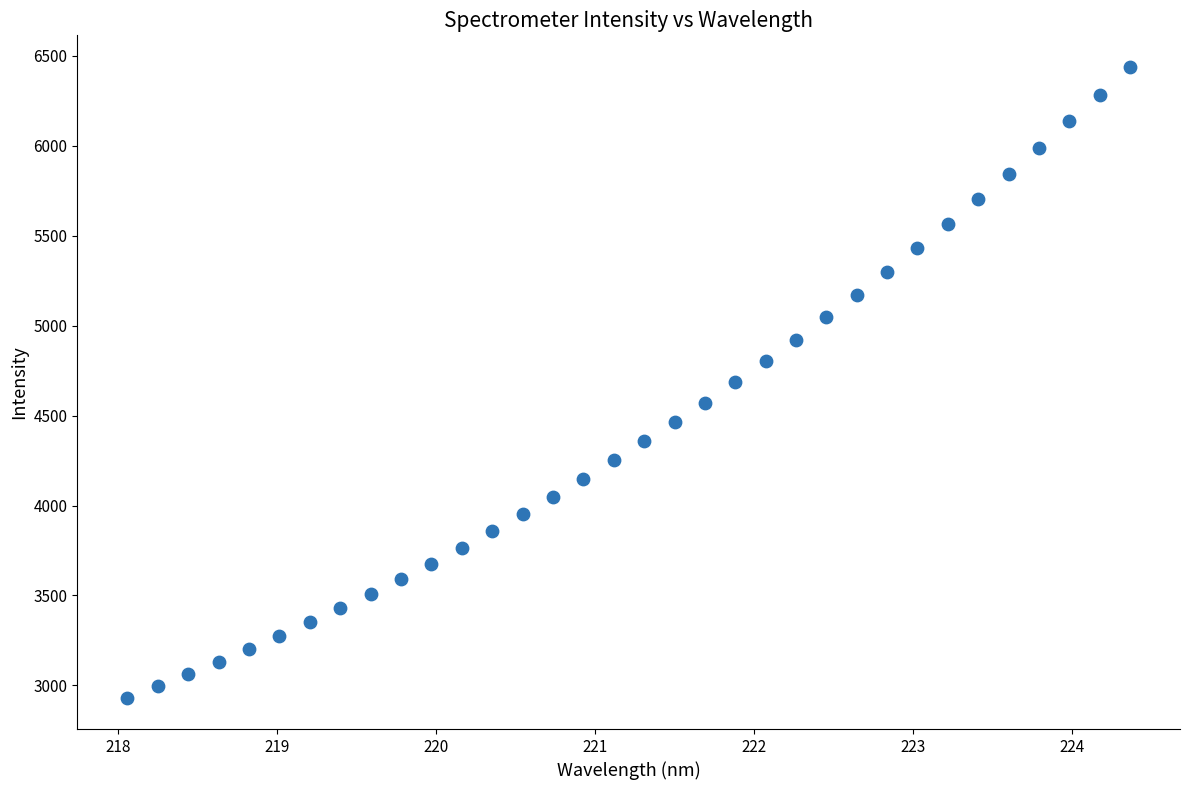

What is the range of Y values (max minus min)?

3506.3